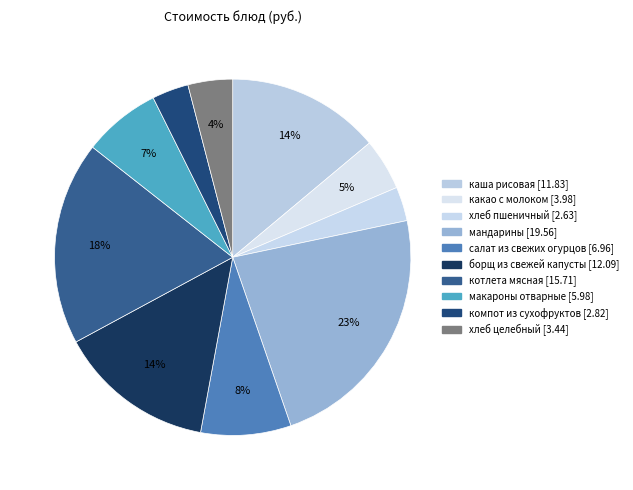

Which category has the biggest portion of the pie?

мандарины